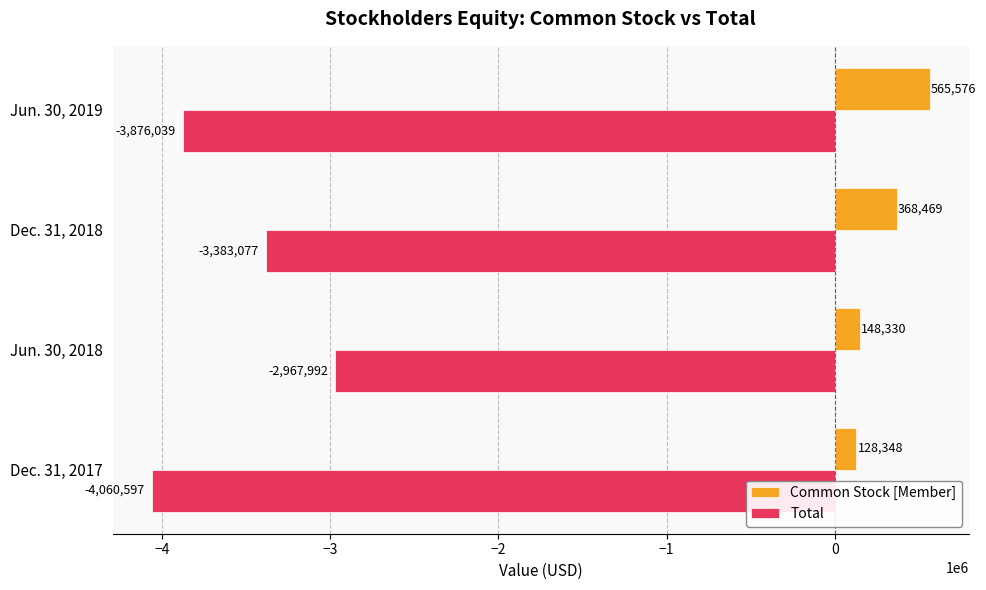

Which series has the largest total across all categories?

Common Stock [Member]